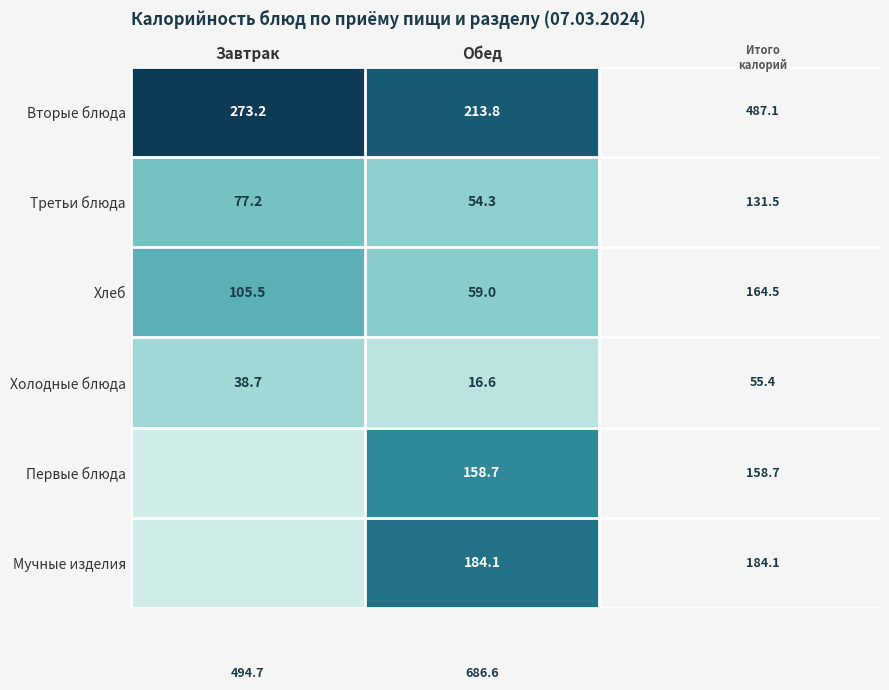

What is the sum of the Третьи блюда values at Обед and Завтрак?

131.5